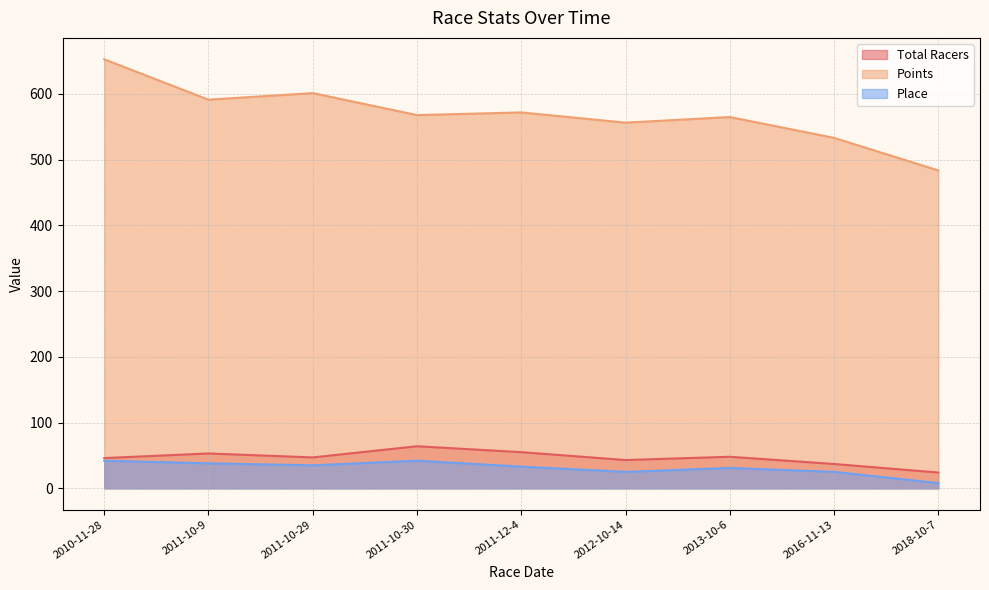

True or false: Points and Place cross at least once.

False